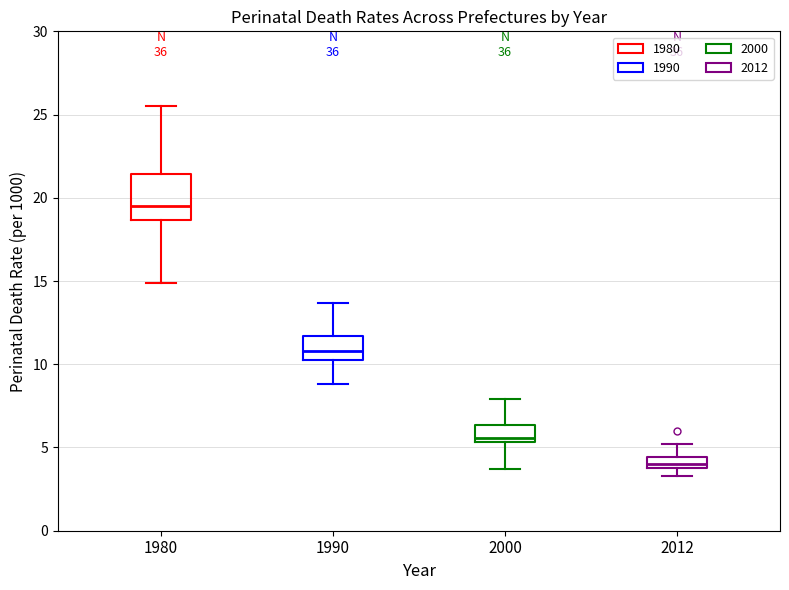

Which box has the highest median line?

1980